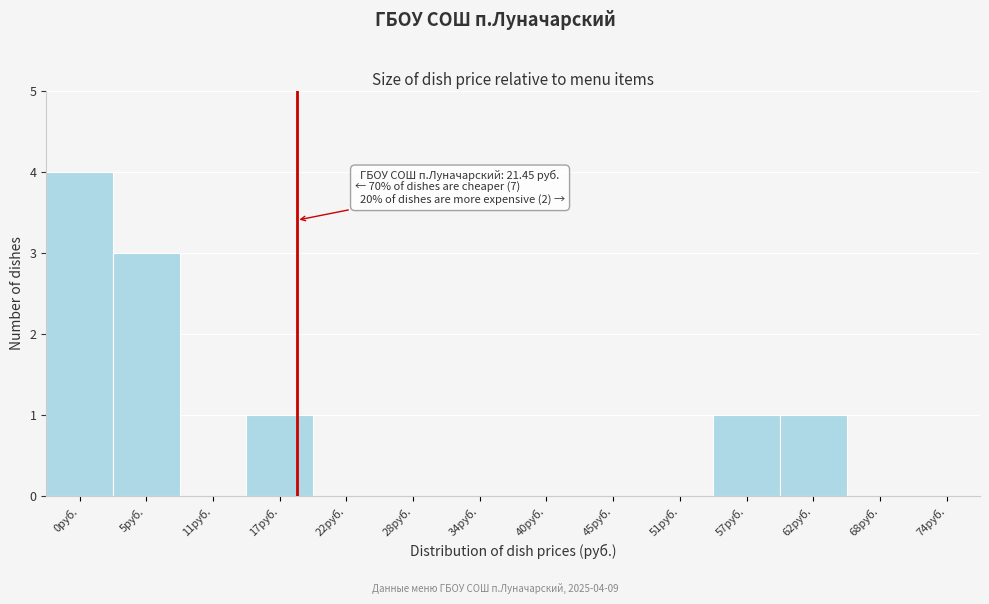

Reading left to right, list all the values displayed in this chart.

0руб.=4	5руб.=3	11руб.=0	17руб.=1	22руб.=0	28руб.=0	34руб.=0	40руб.=0	45руб.=0	51руб.=0	57руб.=1	62руб.=1	68руб.=0	74руб.=0